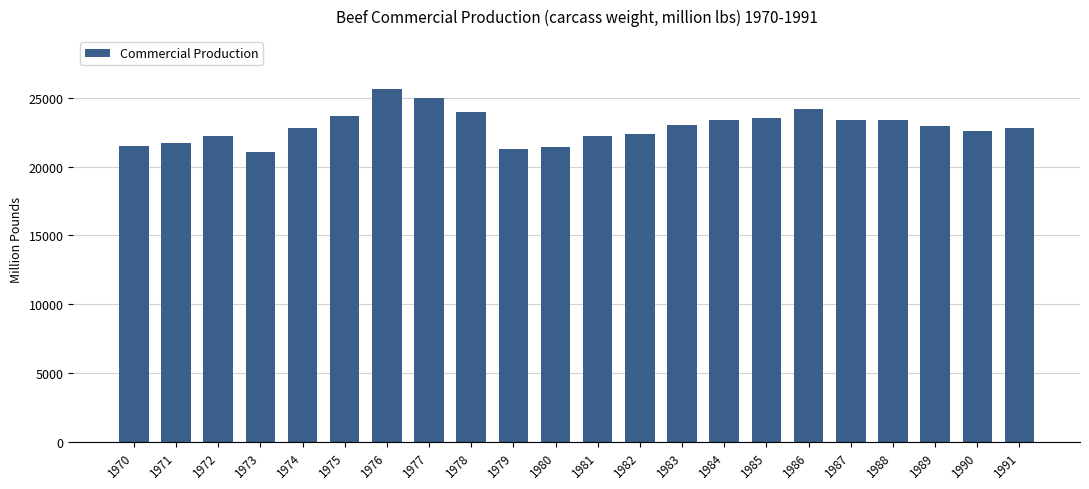

The chart shows a value of 12062 at 1974. True or false?

False